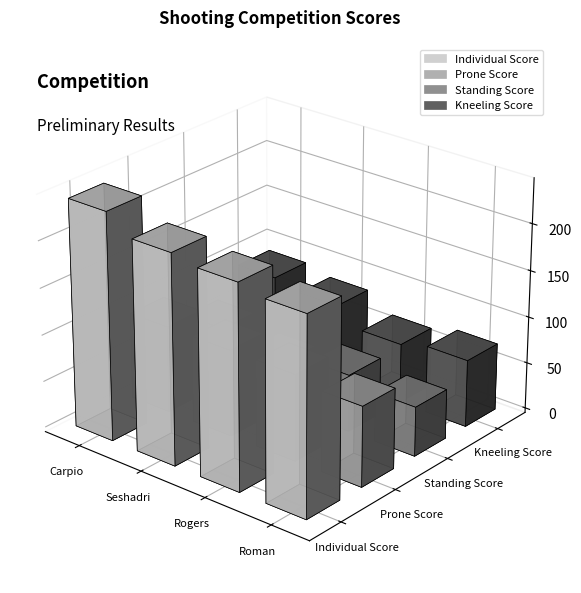

What is the total value across all series at Roman?

422